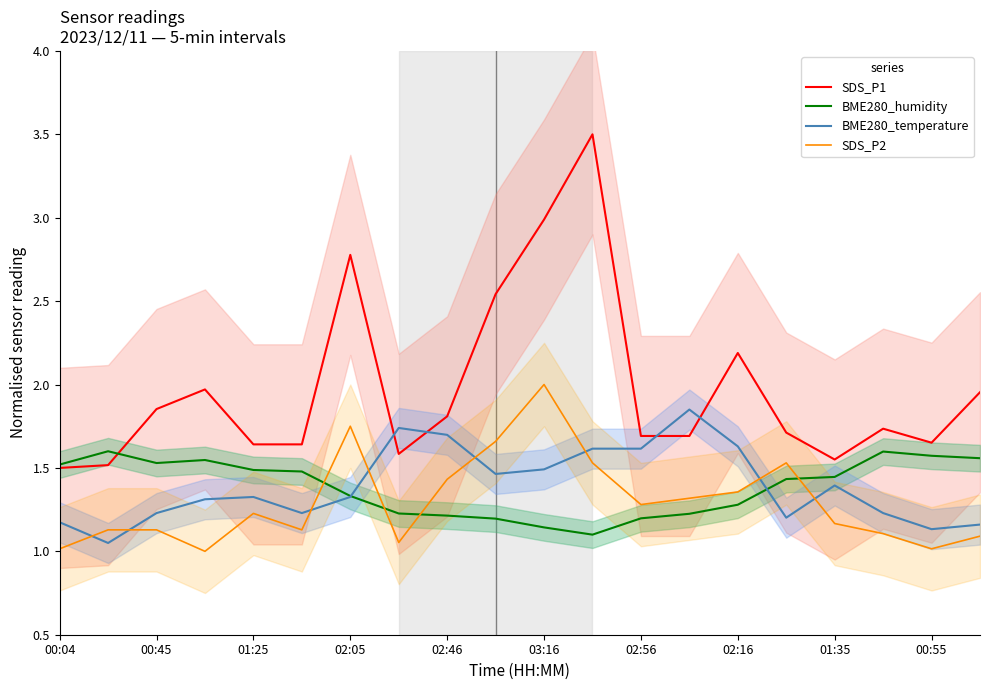

How many data points does each series have?

20